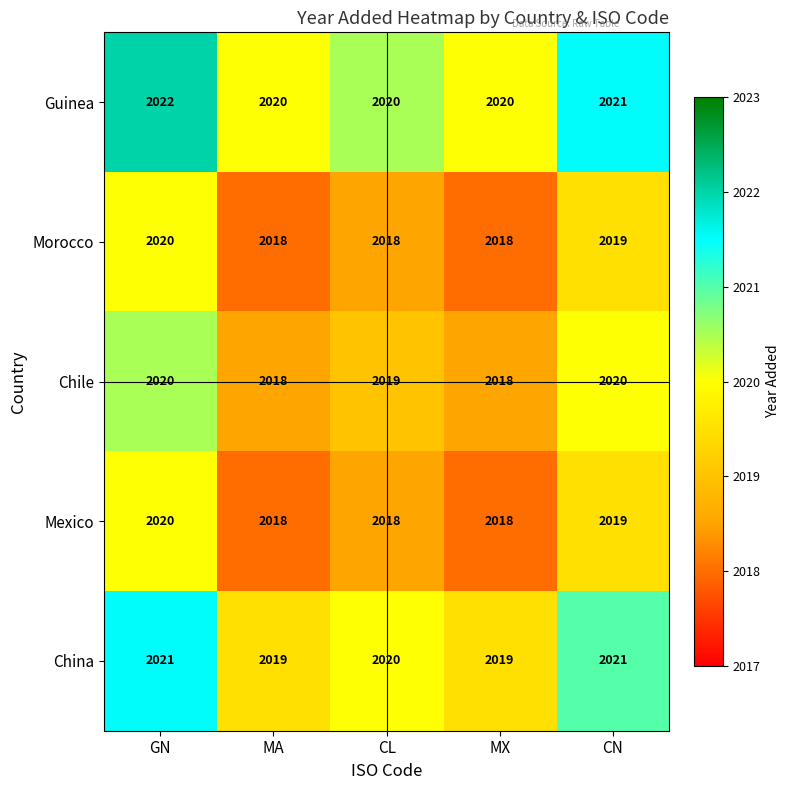

Is it true that Chile equals 2018 at MX?

True